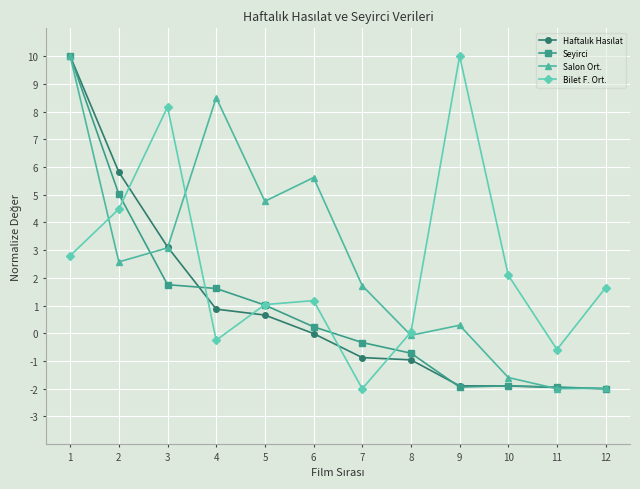

What is the difference between the highest and lowest values at 5?

4.1